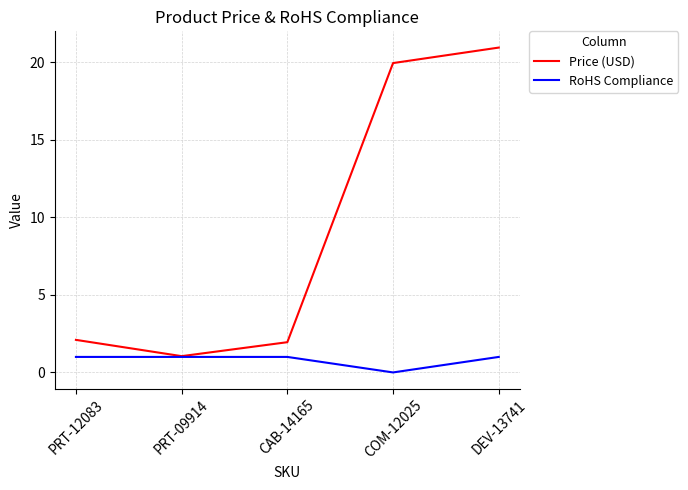

Is the value of RoHS Compliance at PRT-09914 greater than the value of Price (USD) at CAB-14165?

No